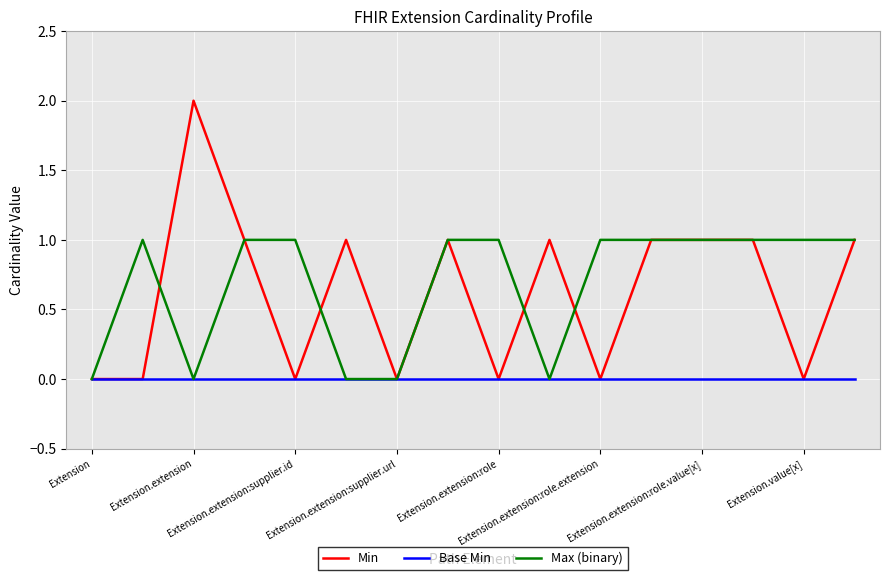

Which series has the largest range (max minus min)?

Min